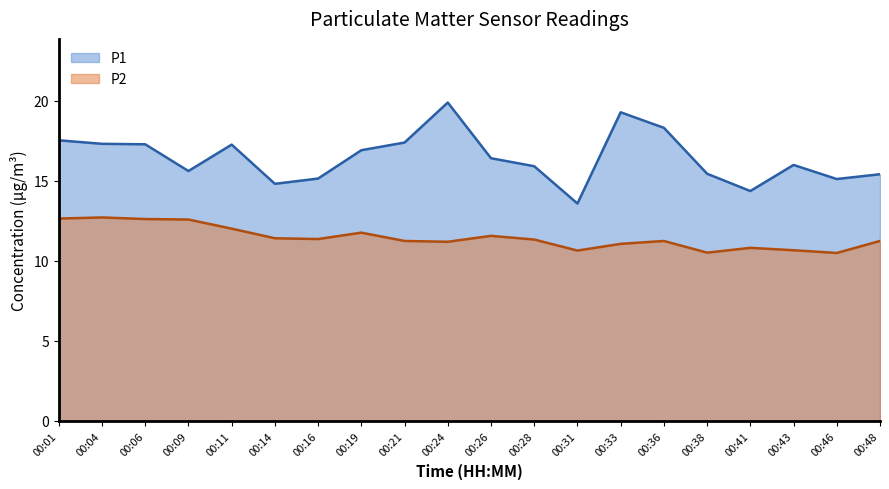

Reading right to left, transcribe all the data shown in this chart.

P1: 00:48=15.4	00:46=15.1	00:43=16.0	00:41=14.3	00:38=15.4	00:36=18.3	00:33=19.3	00:31=13.6	00:28=15.9	00:26=16.4	00:24=19.9	00:21=17.4	00:19=16.9	00:16=15.1	00:14=14.8	00:11=17.2	00:09=15.6	00:06=17.3	00:04=17.3	00:01=17.5
P2: 00:48=11.2	00:46=10.5	00:43=10.7	00:41=10.8	00:38=10.5	00:36=11.2	00:33=11.1	00:31=10.6	00:28=11.3	00:26=11.6	00:24=11.2	00:21=11.2	00:19=11.8	00:16=11.3	00:14=11.4	00:11=12.0	00:09=12.6	00:06=12.6	00:04=12.7	00:01=12.6